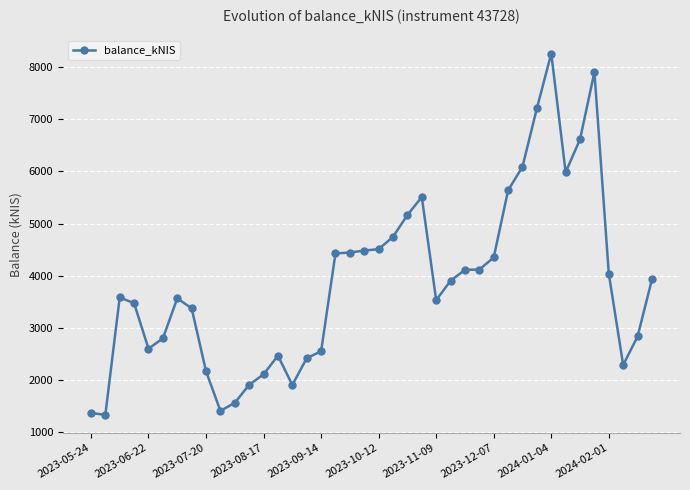

What is the average value?

3868.5